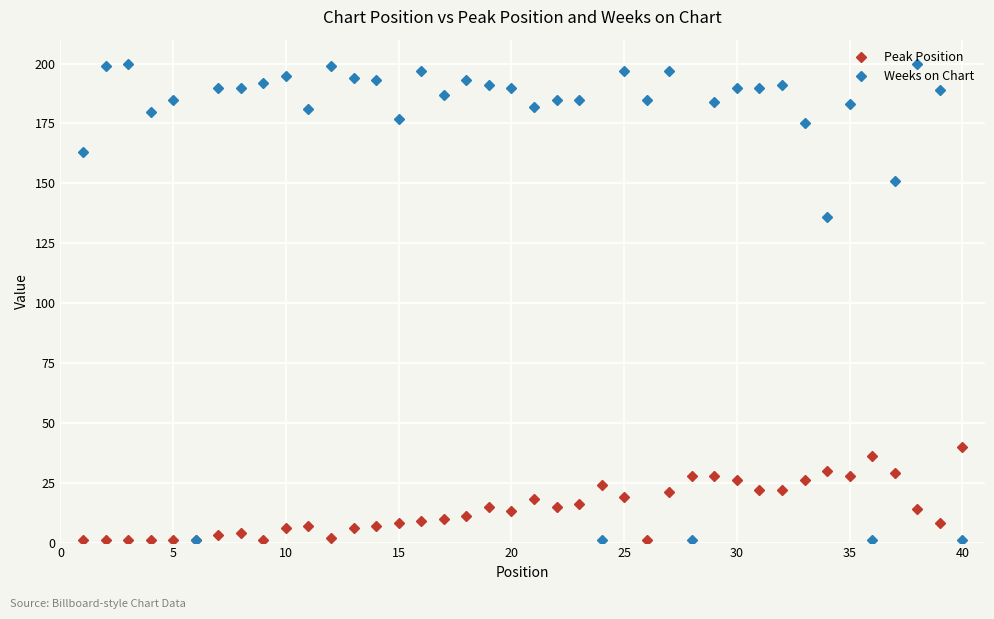

Which series has the largest range (max minus min)?

Weeks on Chart